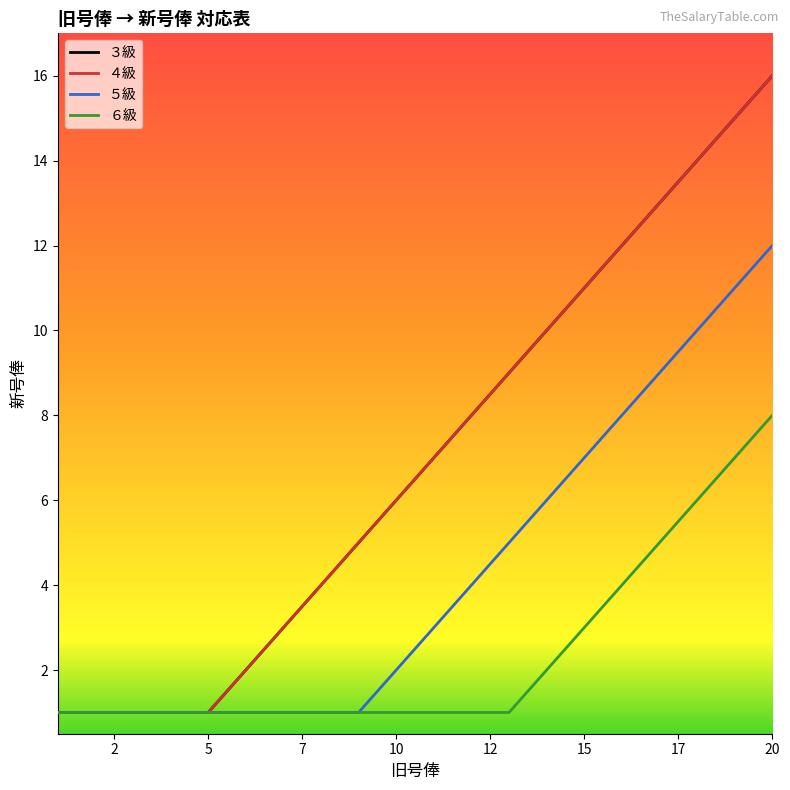

What is the highest value of the ６級 series?

8